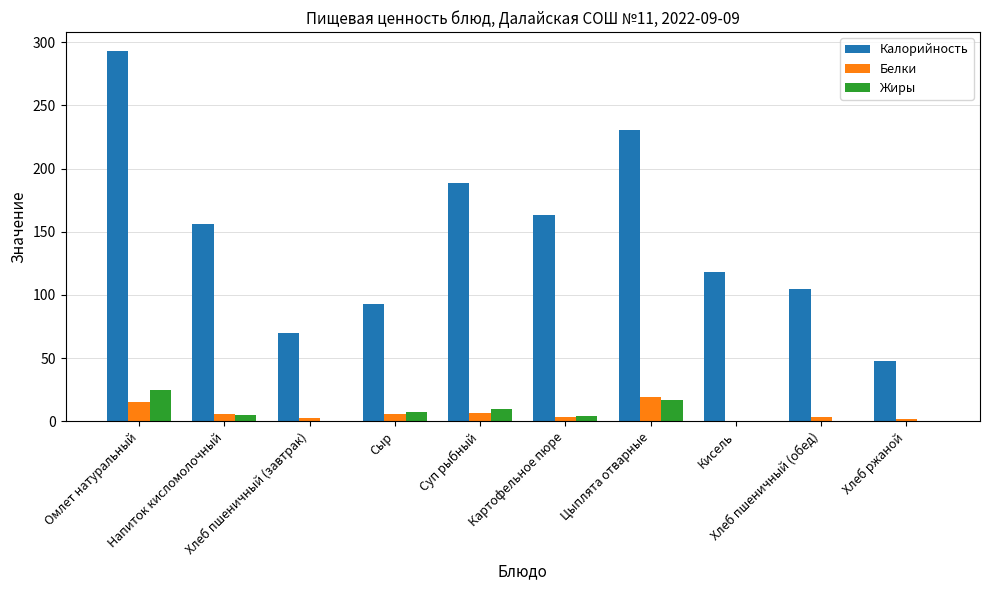

At which label does Калорийность first exceed 156?

Омлет натуральный